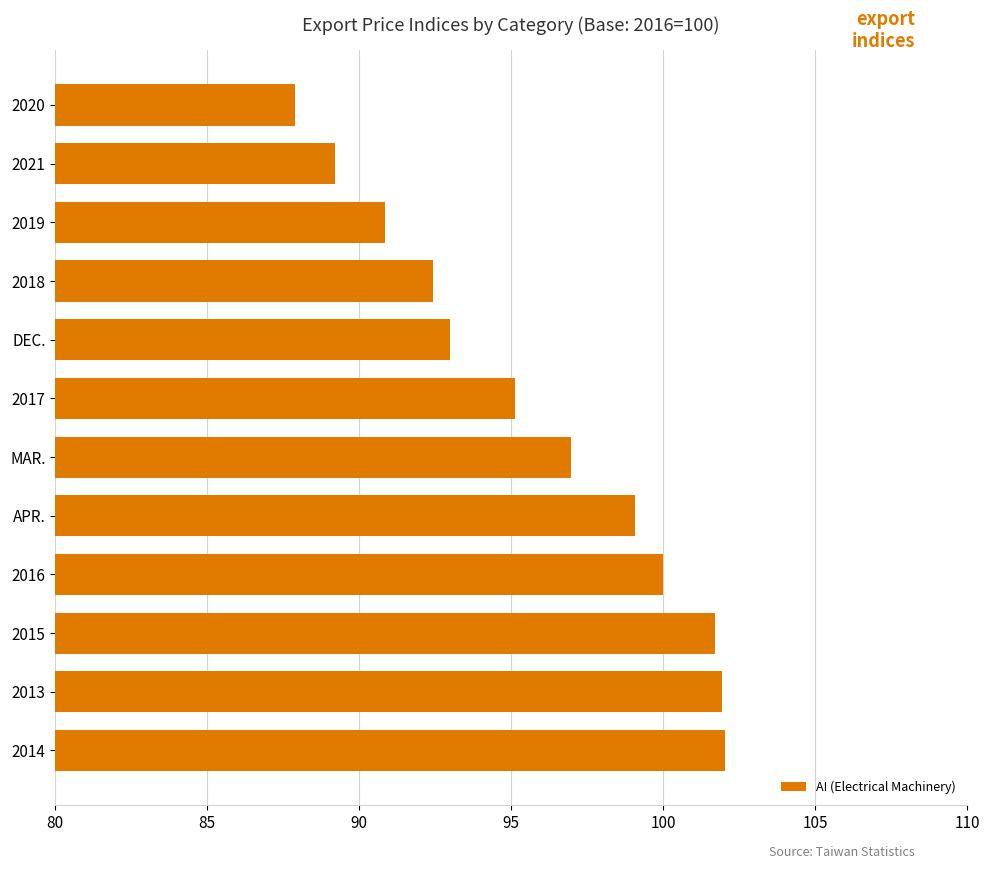

Count the number of data series in this chart.

1